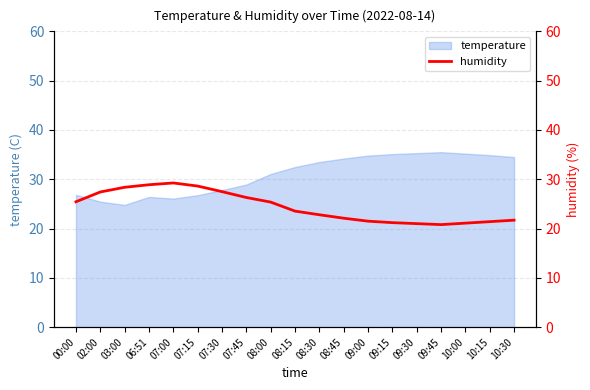

What is the maximum value for temperature?

35.5